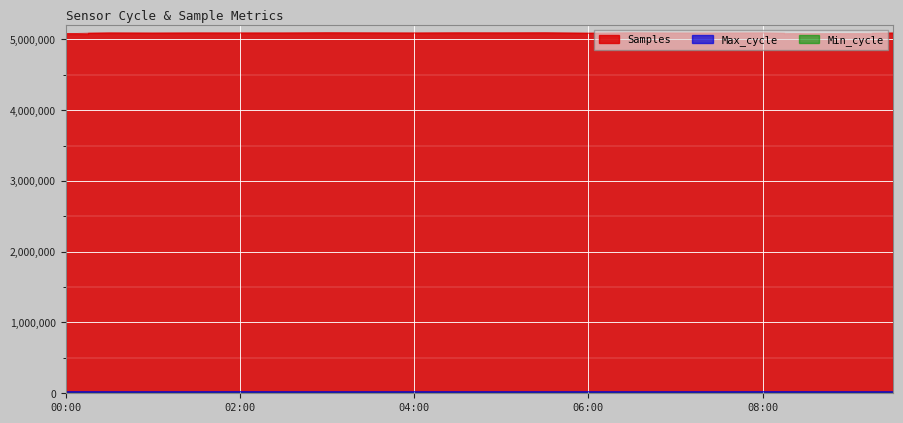

Reading right to left, what are all the values shown in this chart?

Samples: 5090085	5082673	5080199	5091325	5089703	5089806	5093598	5087172	5093802	5092450	5093334	5090649	5092280	5094162	5091121	5090959	5091679	5089227	5091658	5081727
Max_cycle: 19924	19924	20379	20395	19927	19975	19920	19920	19935	19916	20011	19924	19927	19927	19944	20450	20022	19948	19923	20432